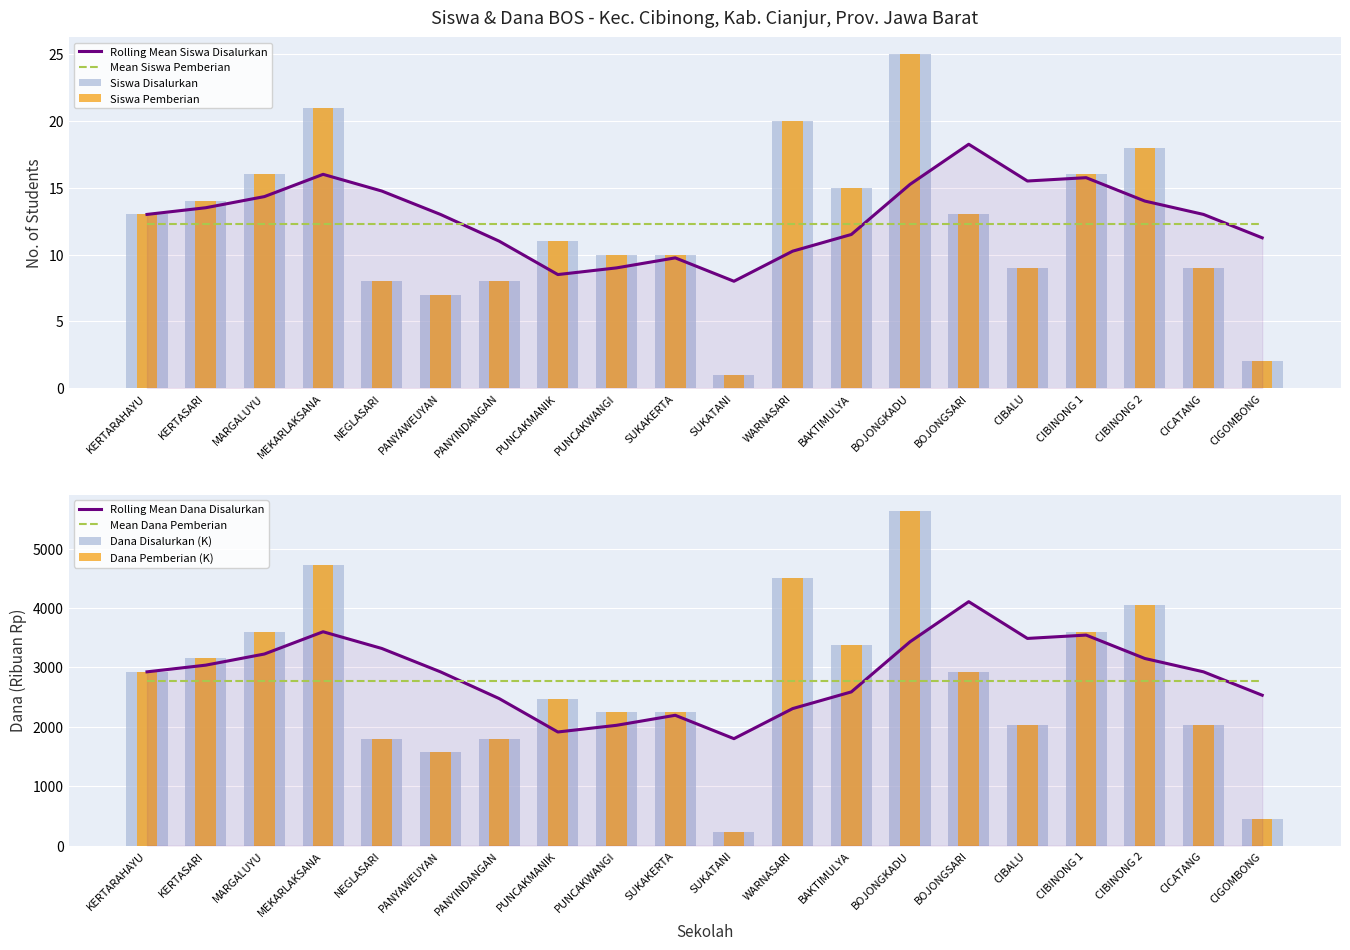

How many distinct data groups are displayed?

4